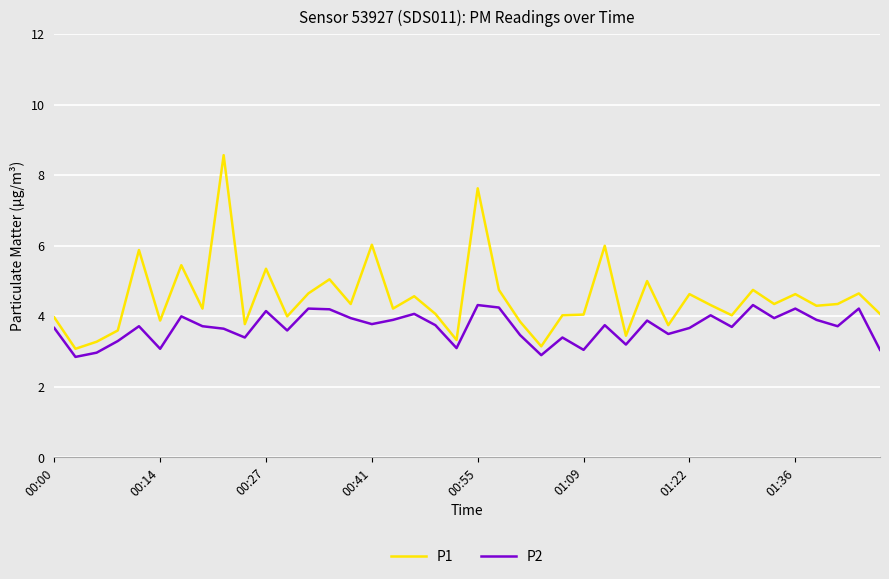

List the series in order of their peak value, lowest first.

P2, P1